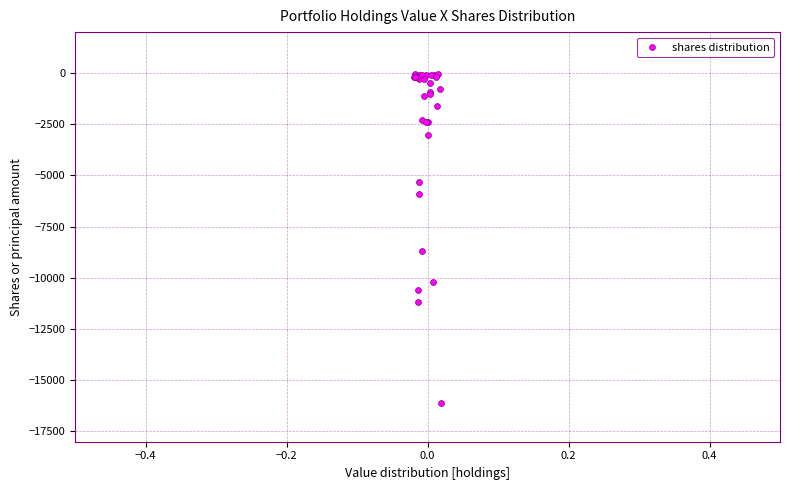

What Y value in the scatter plot is closest to -8066?

-8700